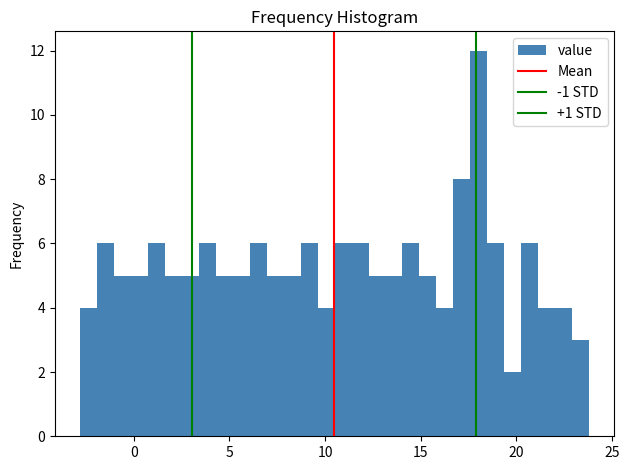

Around what value on the x-axis is the tallest bar? Give the approximate position of its centre, as read against the axis.

18.0